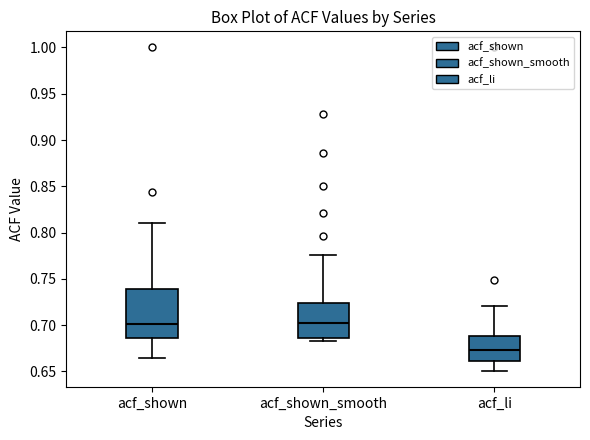

Reading left to right, read every box against the y-axis: the position of its median line, the range the box covers, and the ends of its whiskers. The values are not printed on the chart, so give them approximately, as read against the axis.

acf_shown: median 0.700, box 0.685 to 0.740, whiskers 0.665 to 0.810
acf_shown_smooth: median 0.705, box 0.685 to 0.725, whiskers 0.685 (just below the box's lower edge) to 0.775
acf_li: median 0.675, box 0.660 to 0.690, whiskers 0.650 to 0.720